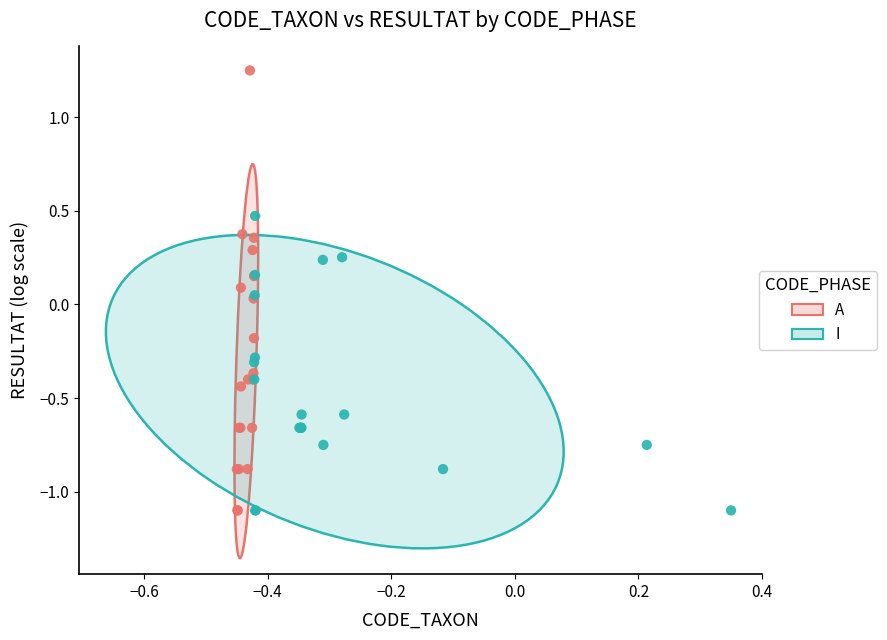

Which series contains the highest Y value?

A